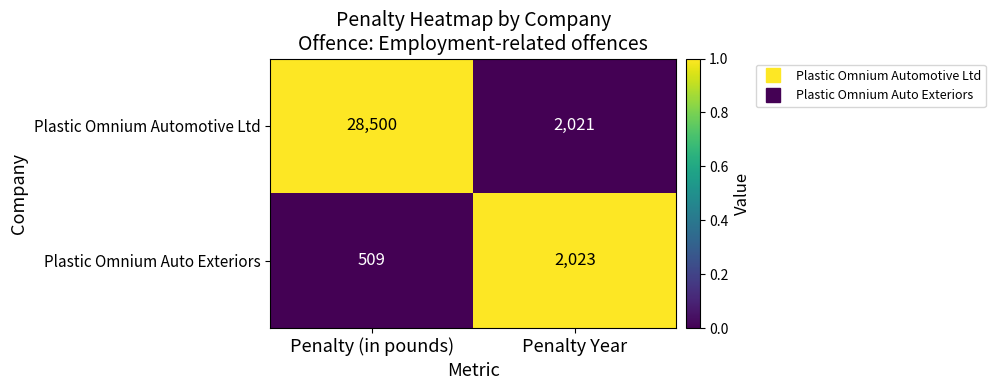

What is the difference between the Plastic Omnium Auto Exteriors values at Penalty Year and Penalty (in pounds)?

1514